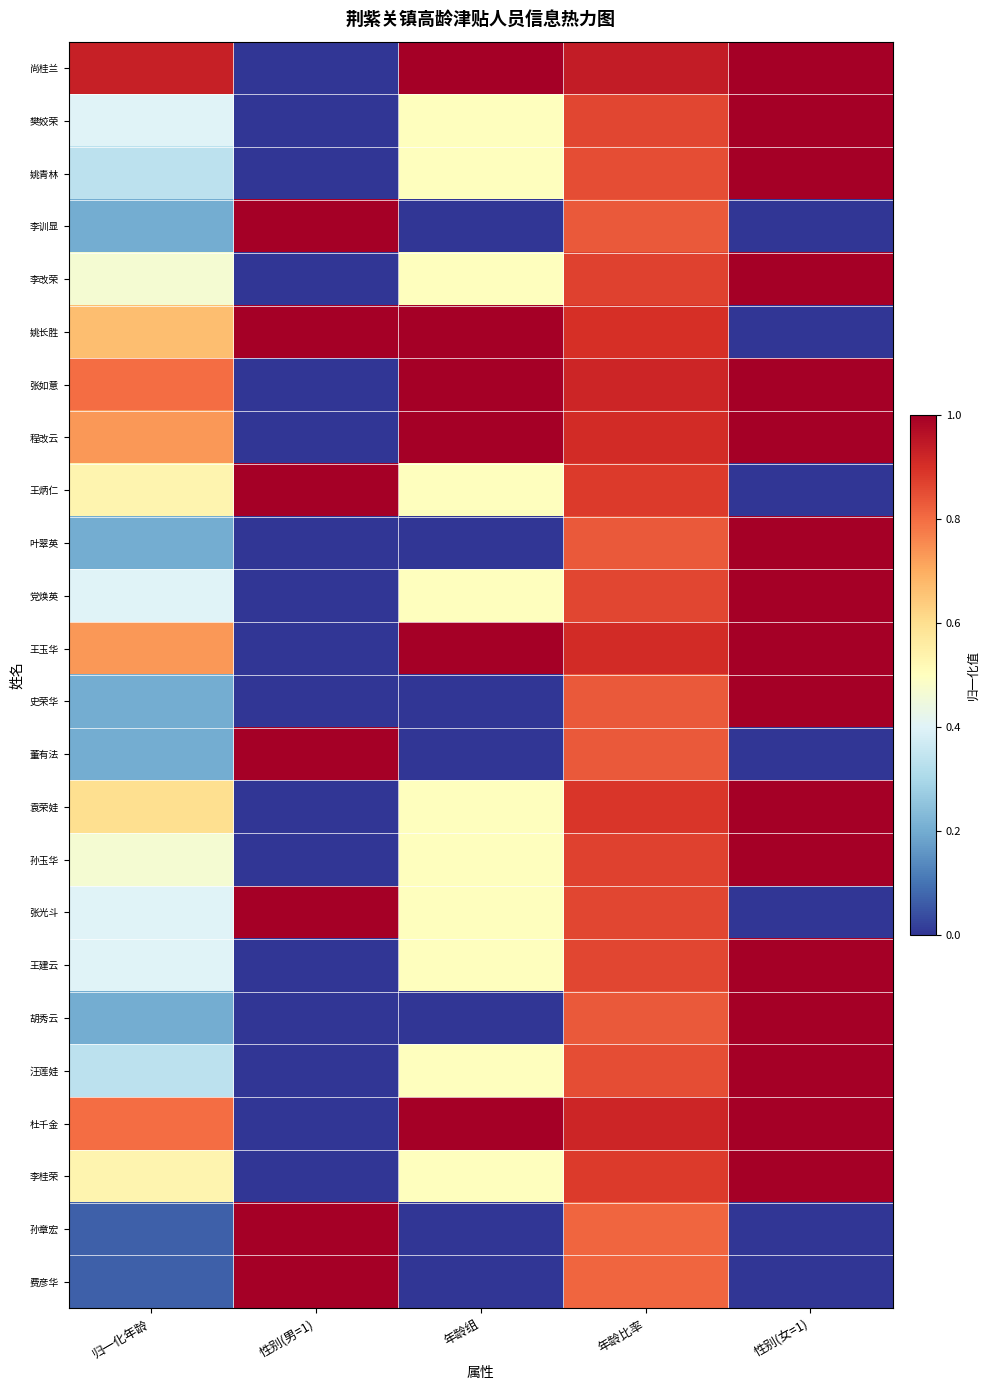

Which series has the largest total across all categories?

尚桂兰